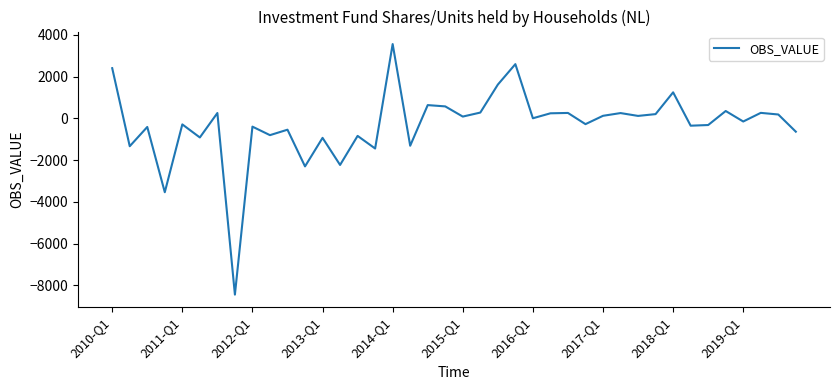

What is the greatest value displayed?

3559